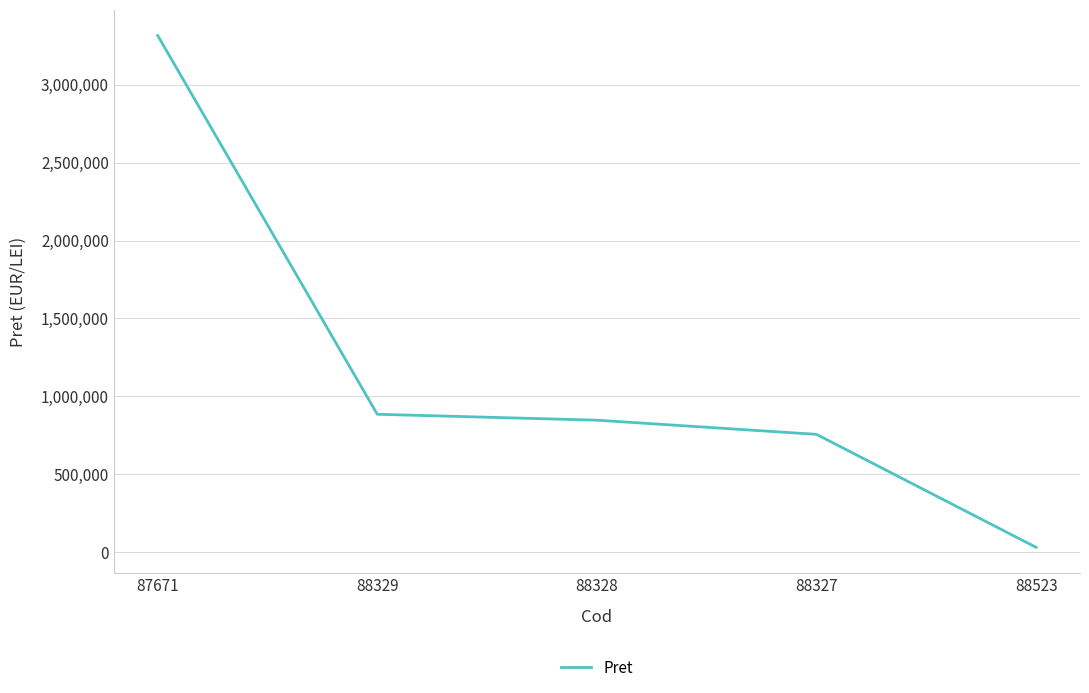

What is the minimum value shown in the chart?

31944